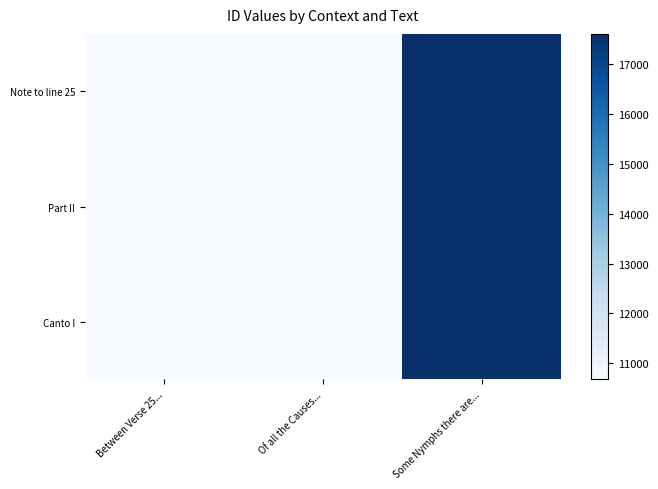

Reading left to right, transcribe all the data shown in this chart.

Note to line 25: Between Verse 25...=10678	Of all the Causes...=10680	Some Nymphs there are...=17600
Part II: Between Verse 25...=10678	Of all the Causes...=10680	Some Nymphs there are...=17600
Canto I: Between Verse 25...=10678	Of all the Causes...=10680	Some Nymphs there are...=17600